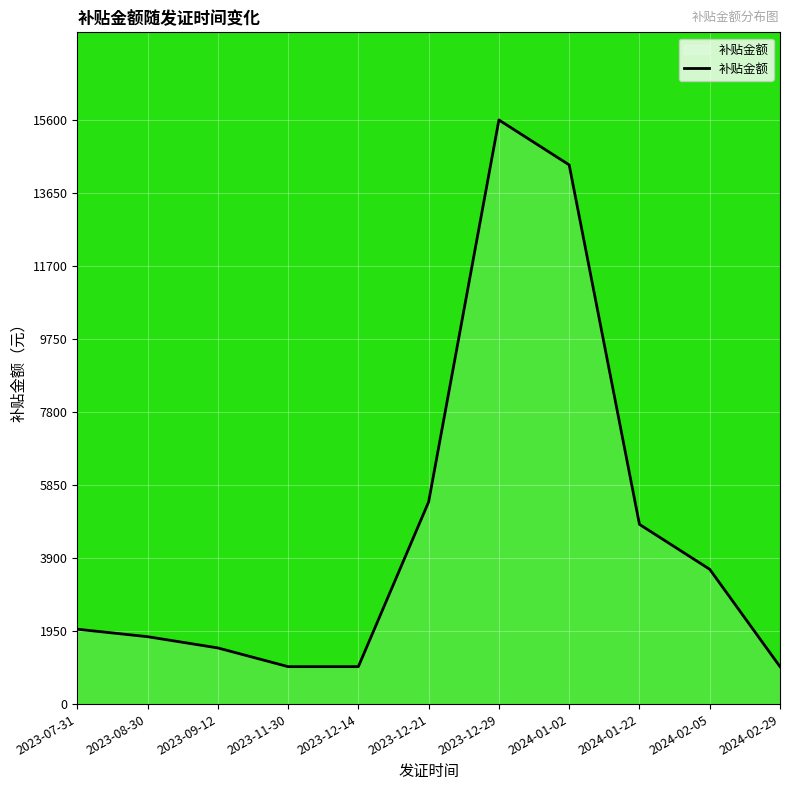

What is the minimum value shown in the chart?

1000